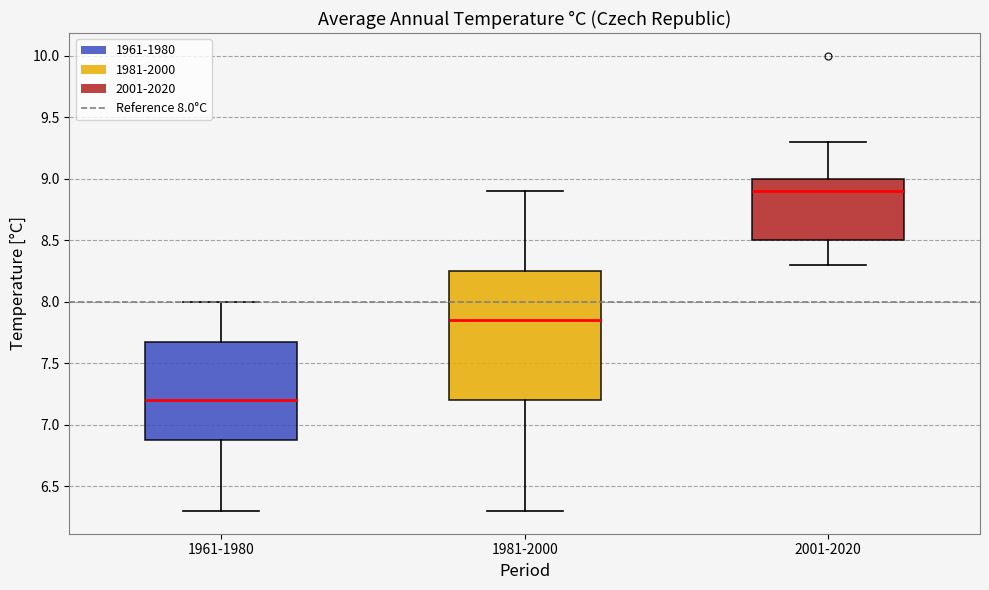

Which box is the tallest, from its lower edge to its upper edge?

1981-2000